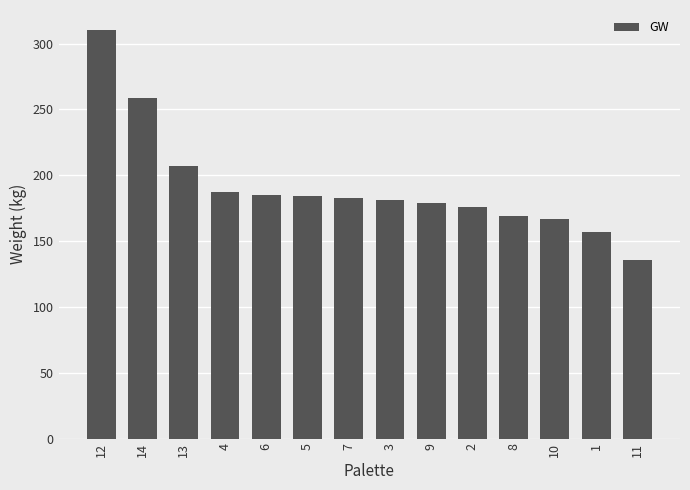

At which label is the value closest to 223?

13